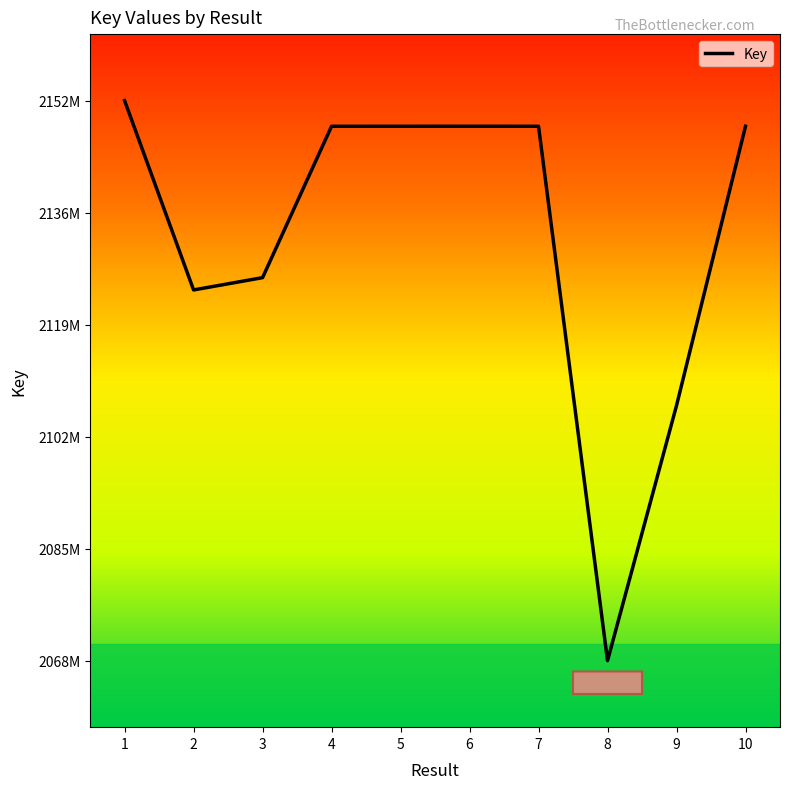

Does the chart have visible grid lines?

No